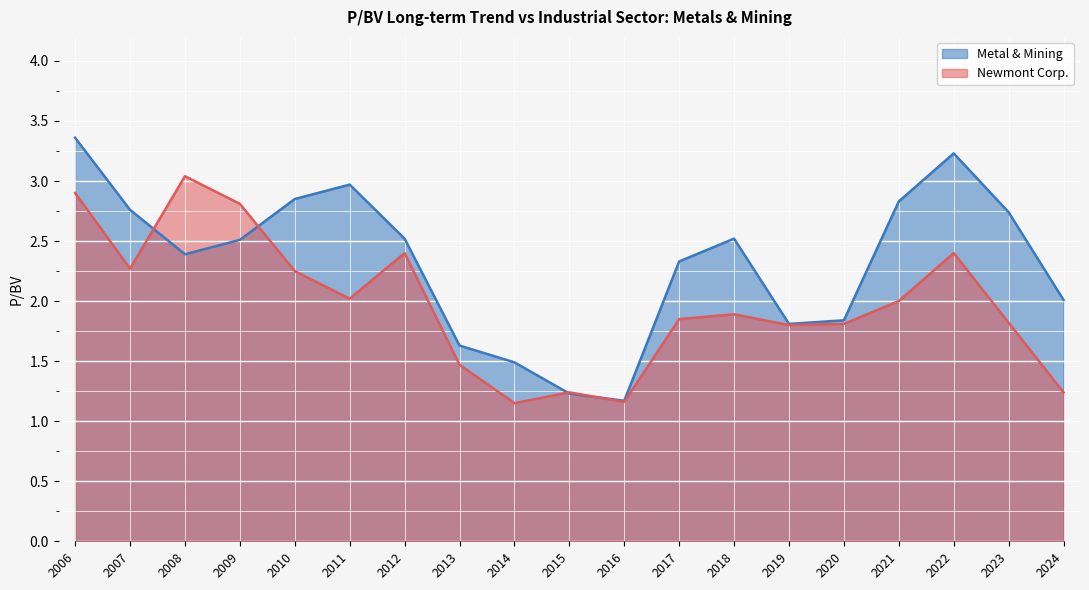

List the series in order of their peak value, lowest first.

Newmont Corp., Metal & Mining